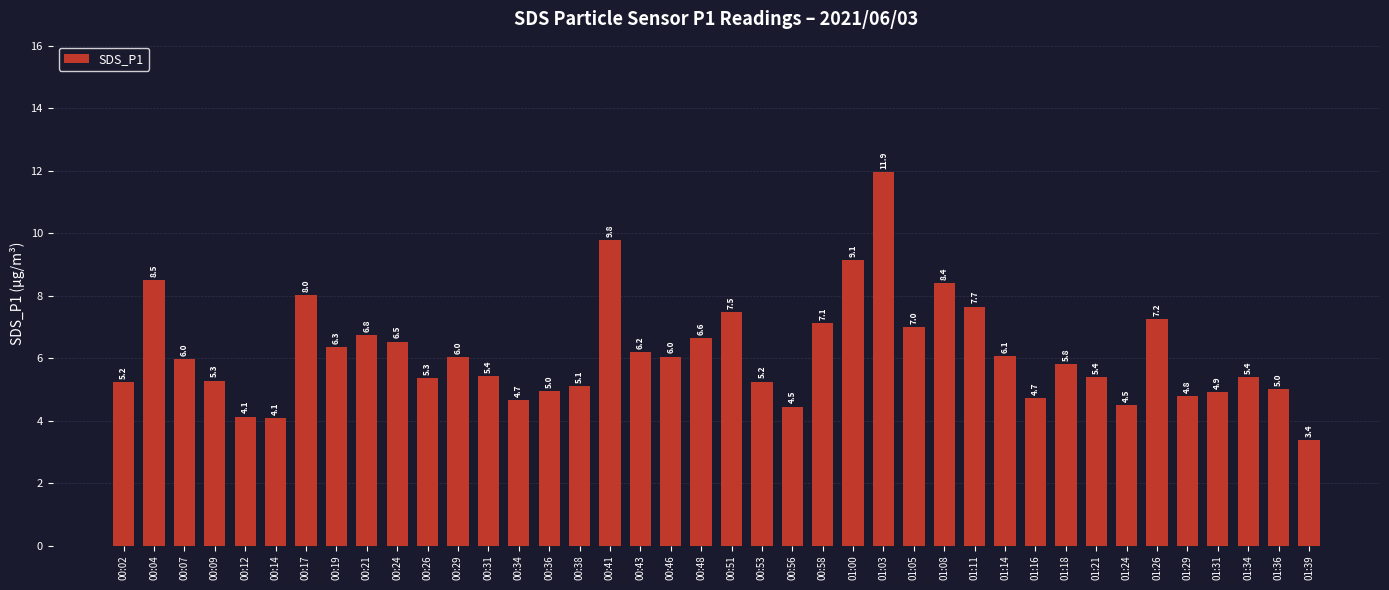

At which label is the value closest to 7?

01:05